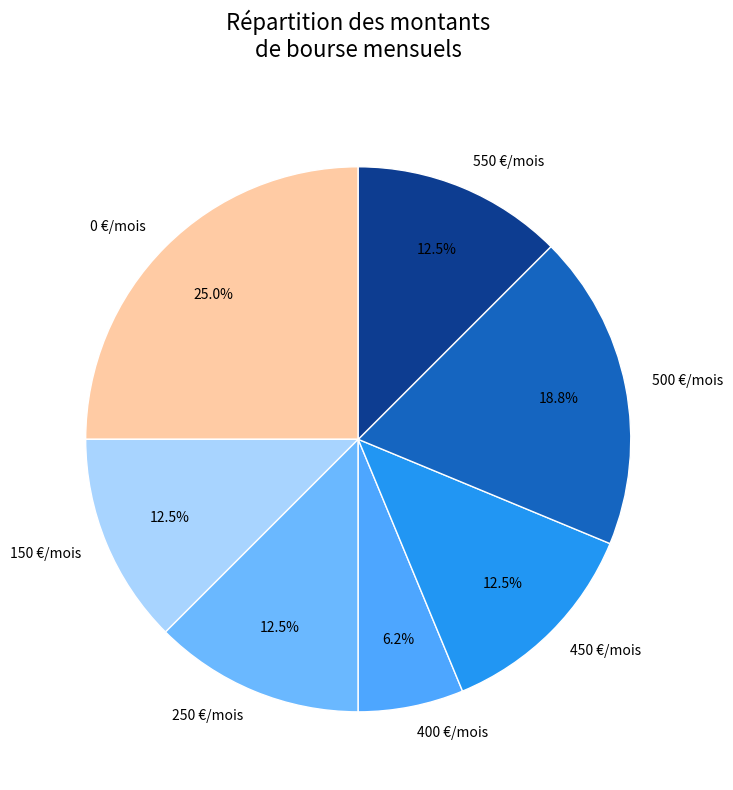

To the nearest percent, what is the difference between the largest and smallest slice percentages?

19%